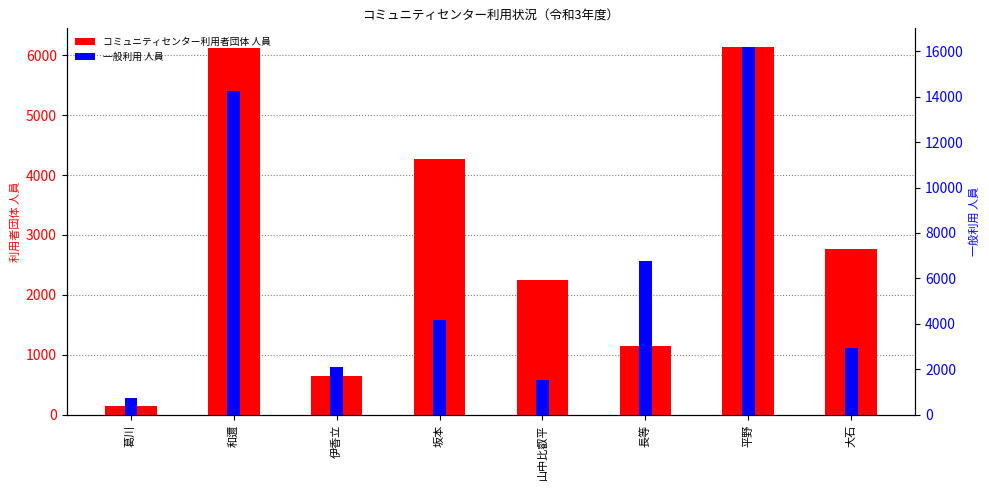

How many groups of bars are there?

8